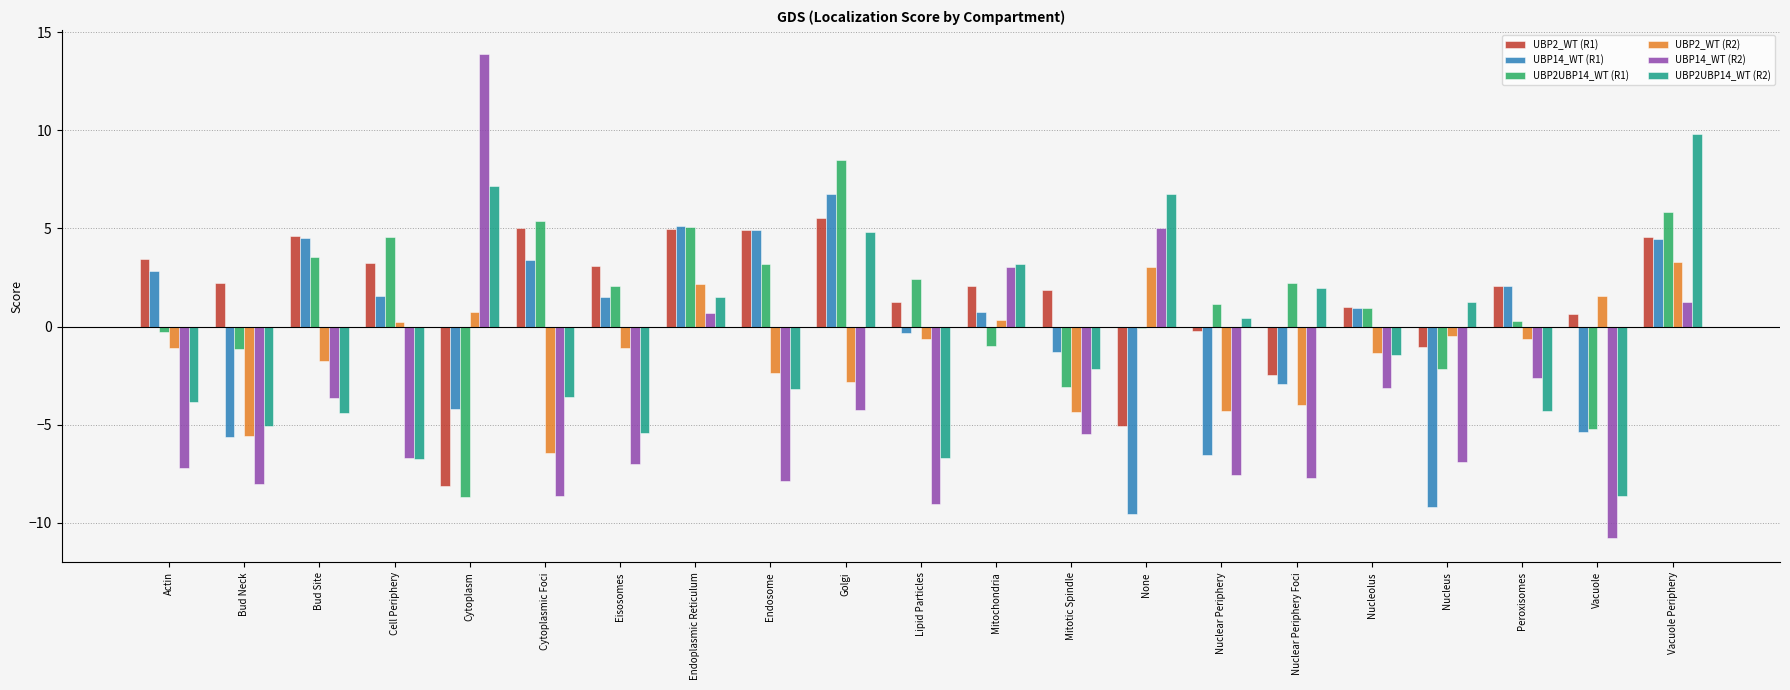

At which category does the chart reach its peak across all series?

Cytoplasm